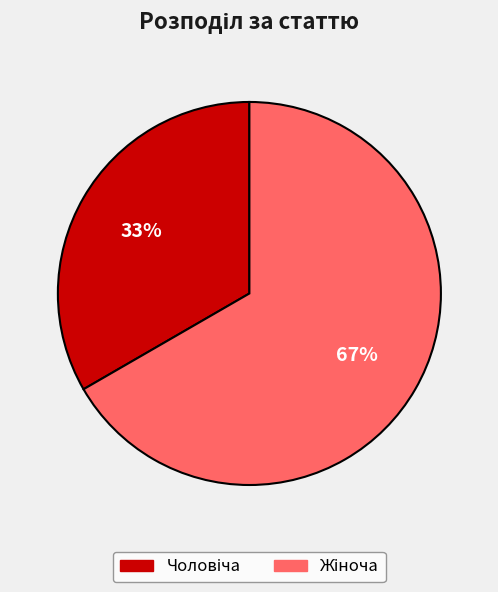

How many slices are in this pie chart?

2